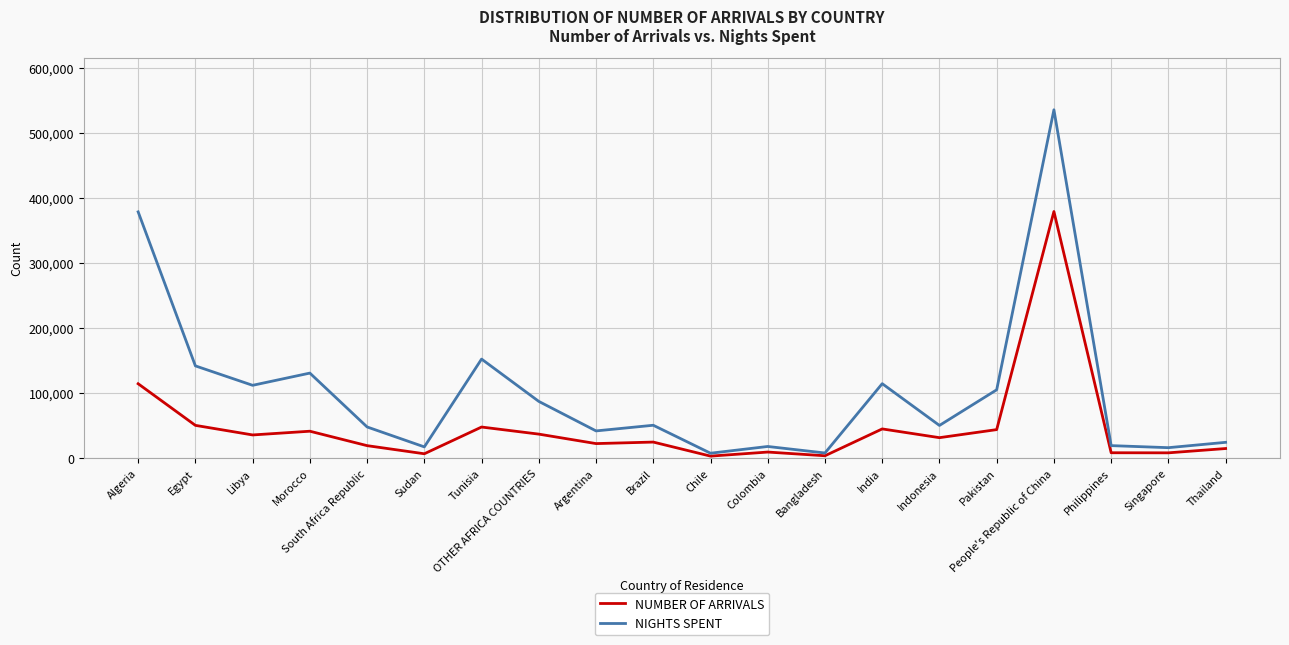

List the series in order of their peak value, highest first.

NIGHTS SPENT, NUMBER OF ARRIVALS